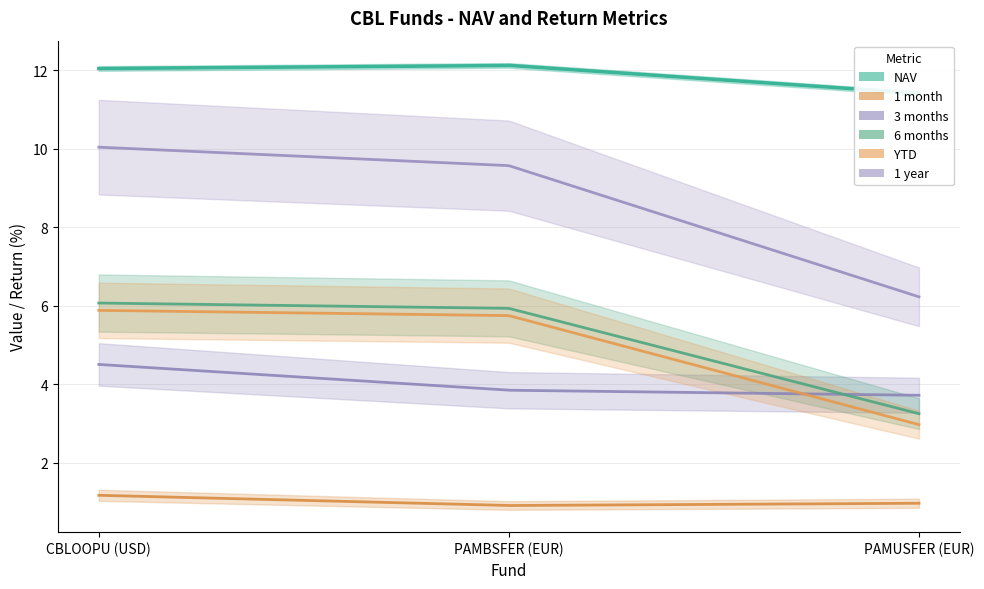

What is the label of the 1st point from the right?

PAMUSFER (EUR)